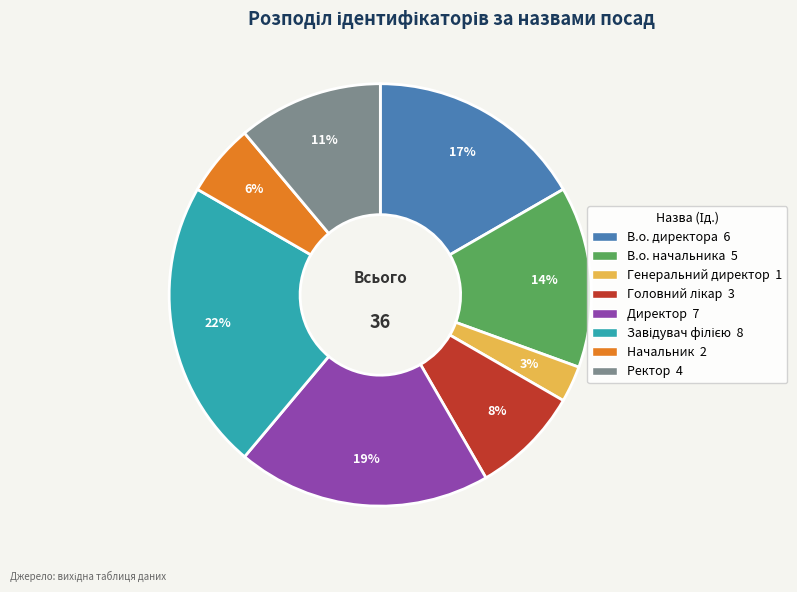

True or false: В.о. директора accounts for 17% of the total.

True